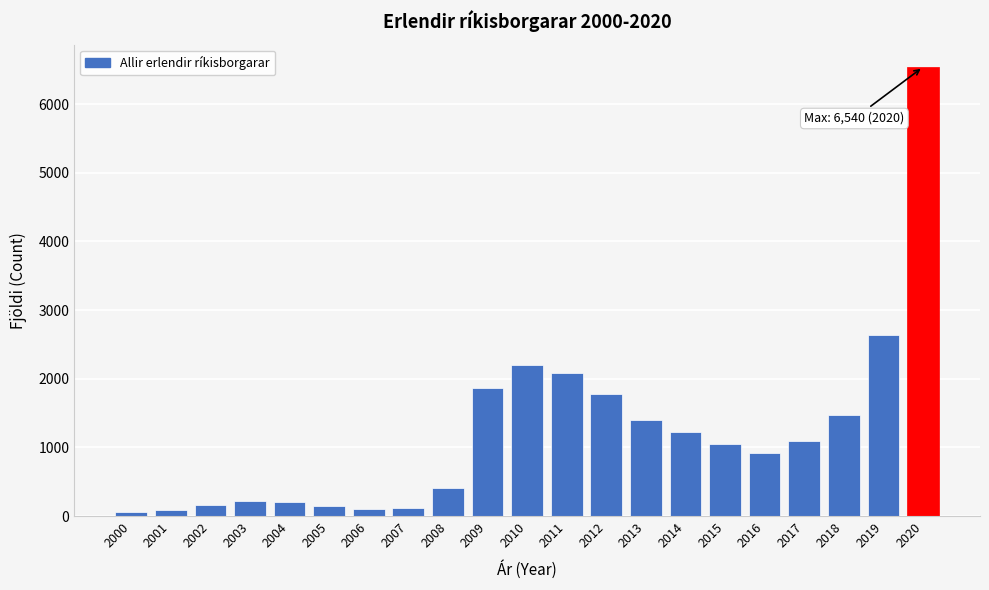

The chart shows a value of 84 at 2001. True or false?

True